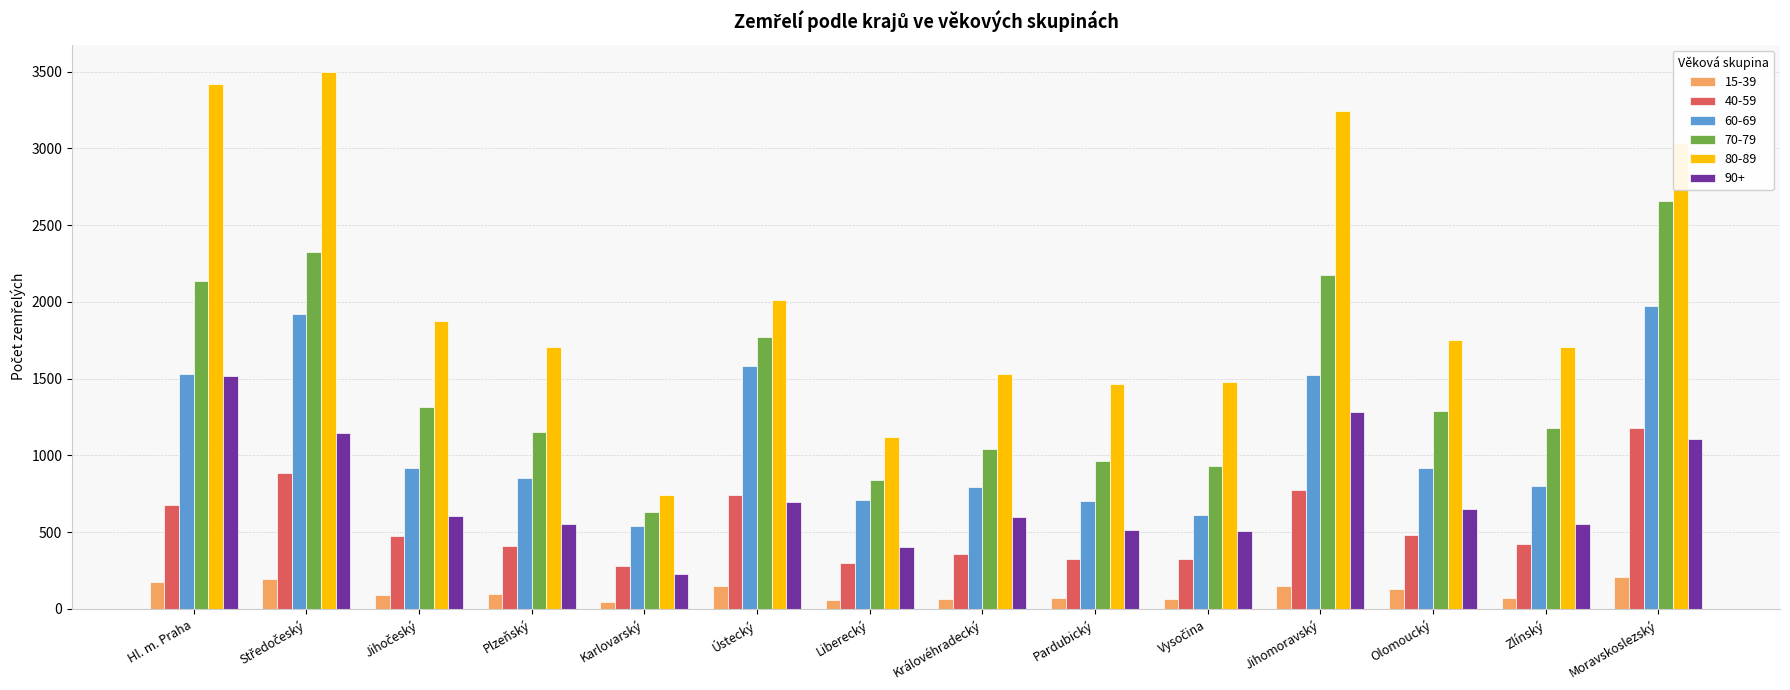

What is the maximum value shown in the chart?

3500